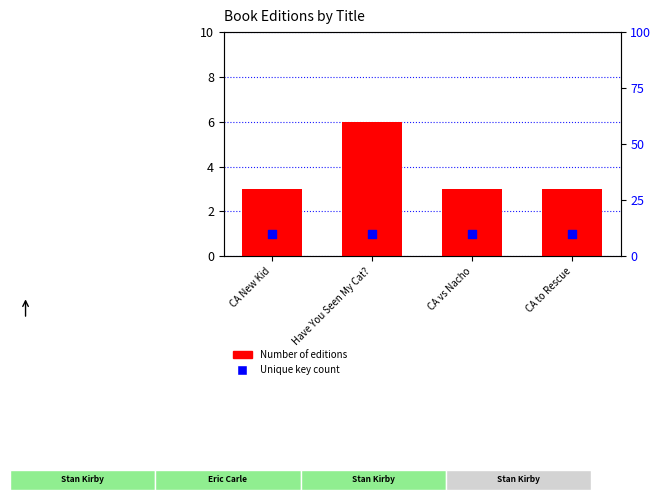

Which series has the largest total across all categories?

Unique key count